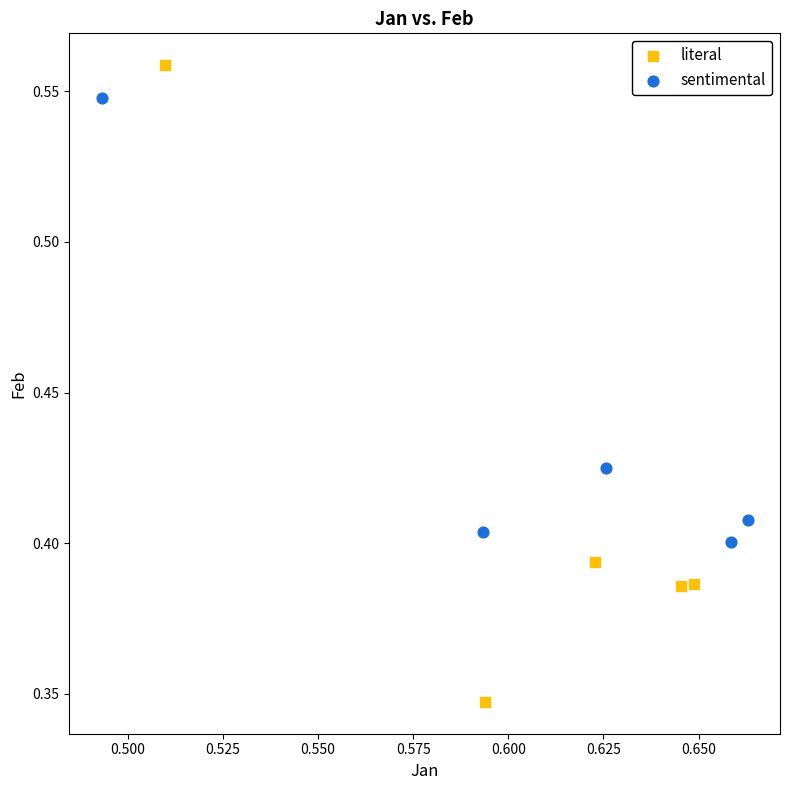

Which series reaches the maximum Y coordinate?

literal